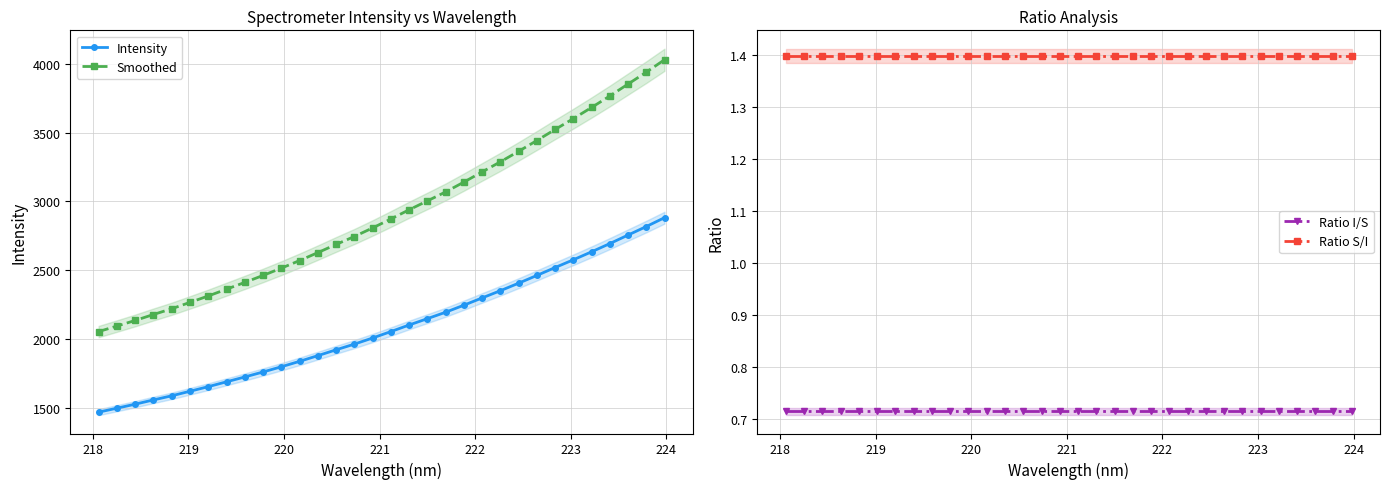

True or false: Ratio I/S and Ratio S/I intersect in this chart.

False